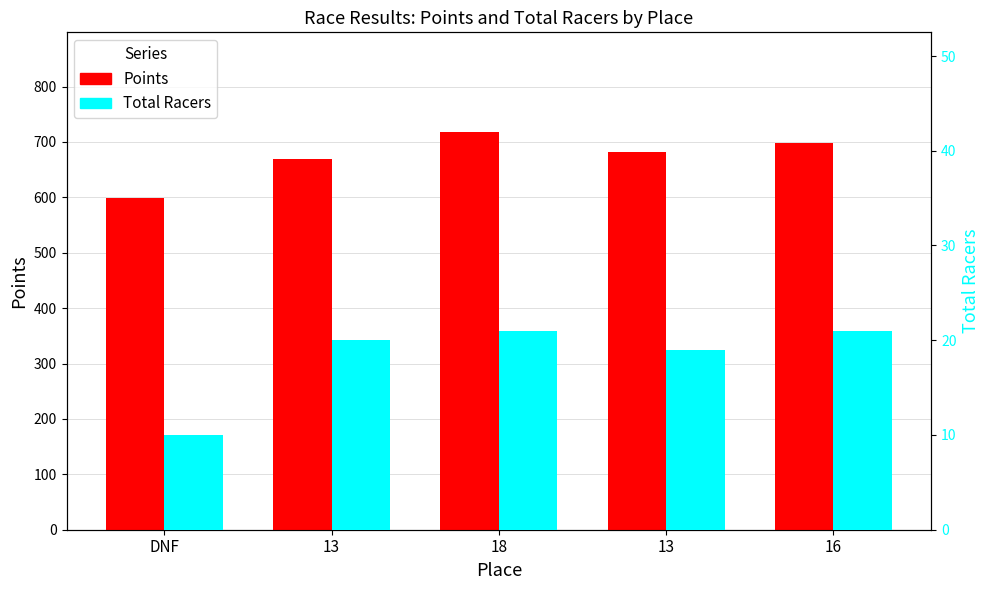

At which category is the sum across all series the highest?

18